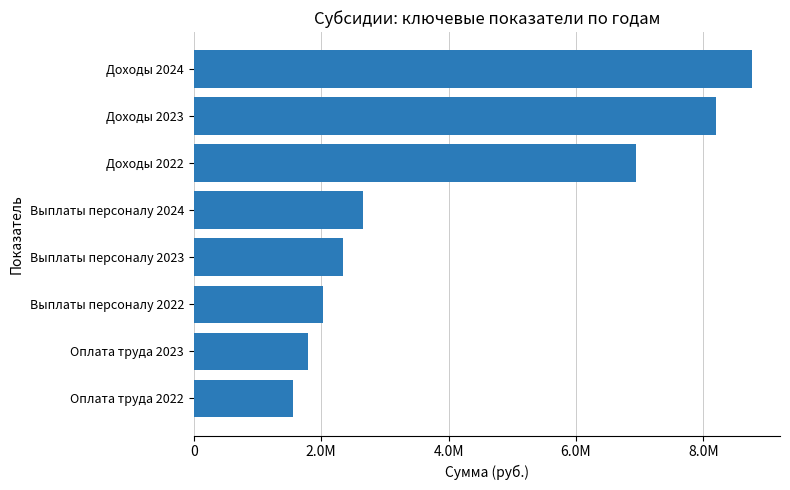

Which label corresponds to the largest value in the chart?

Доходы 2024